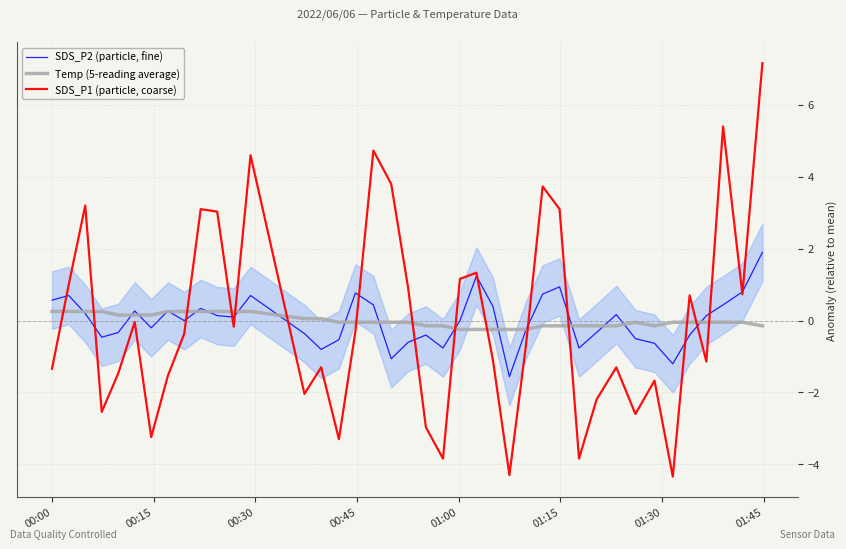

How many values in SDS_P1 (particle, coarse) are below zero?

24